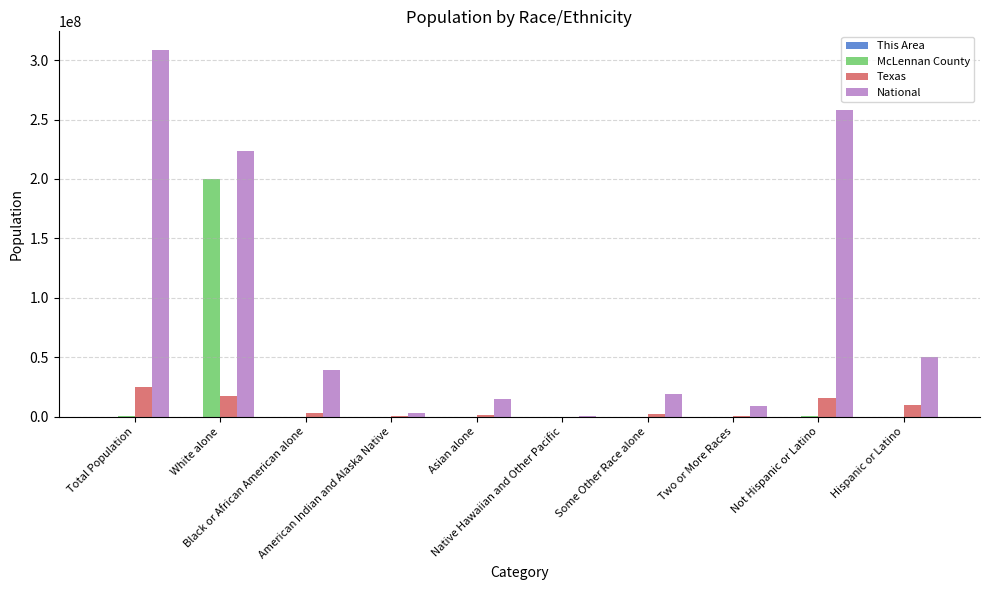

What is the greatest value displayed?

308745538